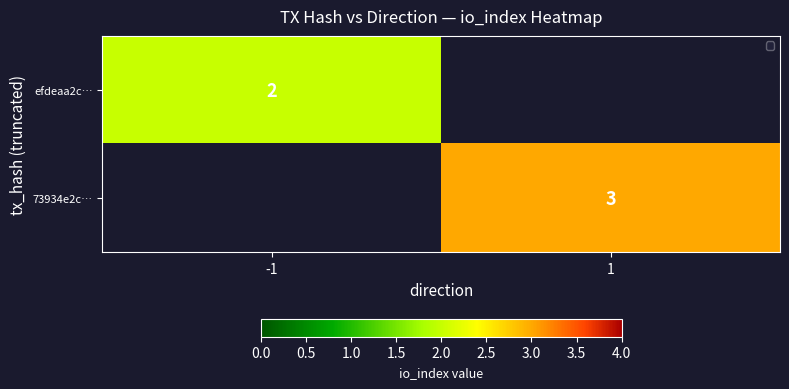

Which category has the lowest value in the efdeaa2c… series?

-1